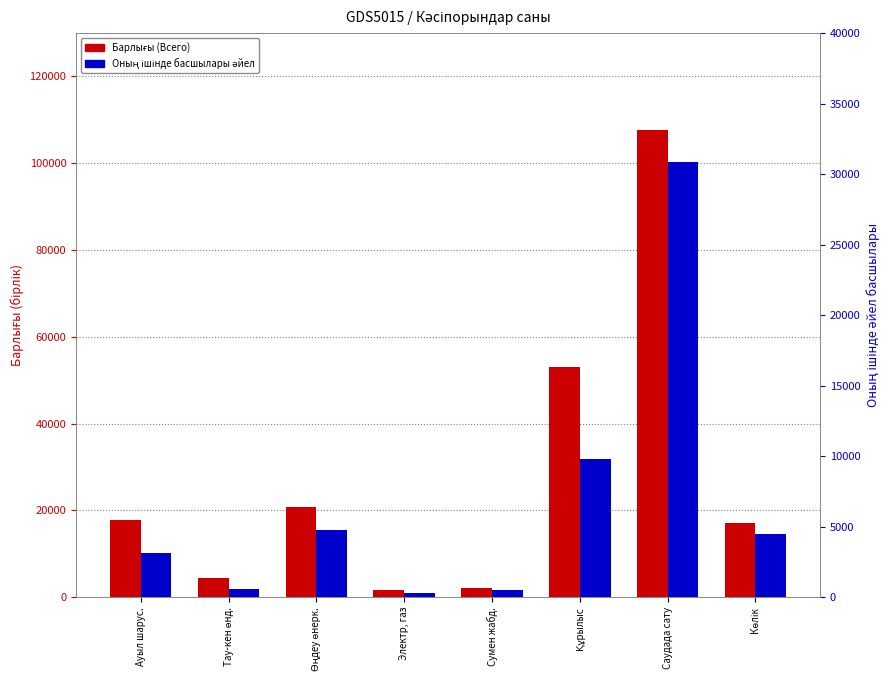

Does the chart contain stacked bars?

No